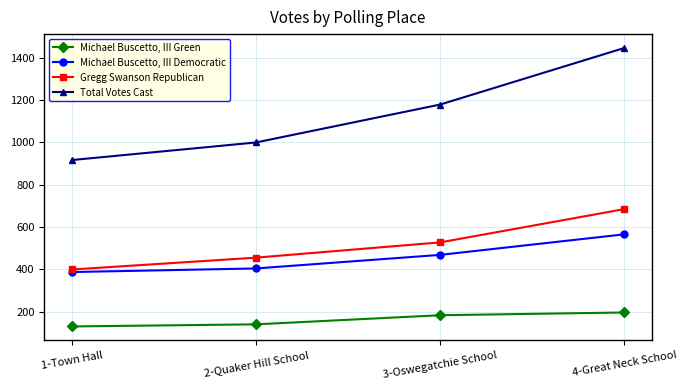

Which series has the largest total across all categories?

Total Votes Cast